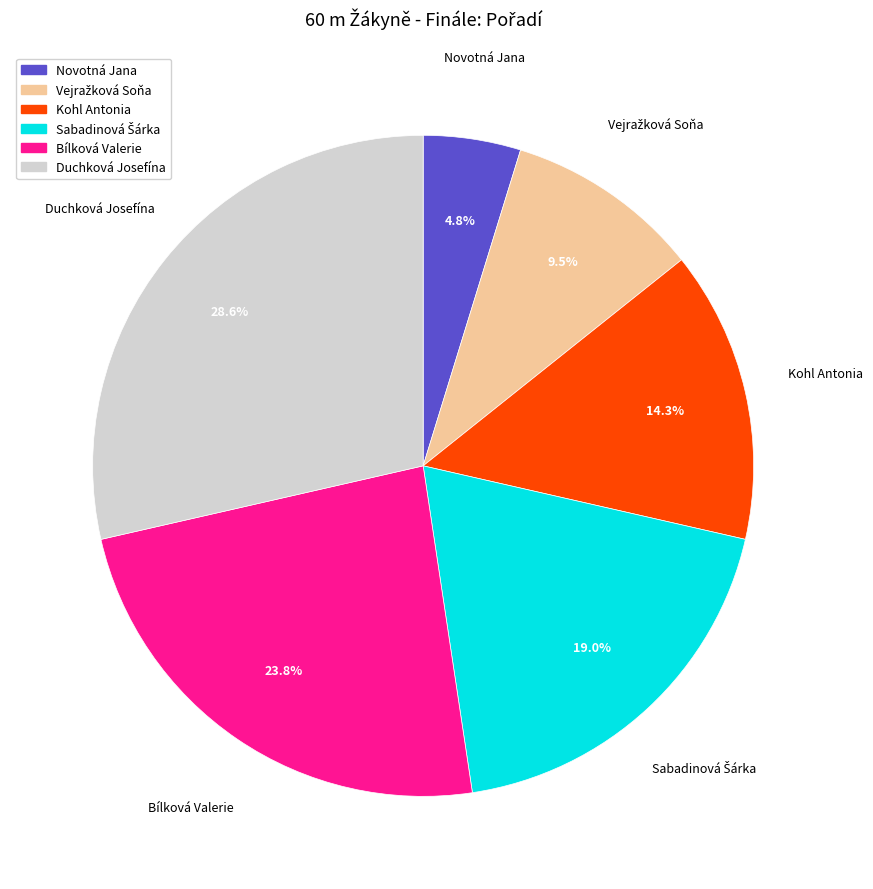

How many slices are in this pie chart?

6